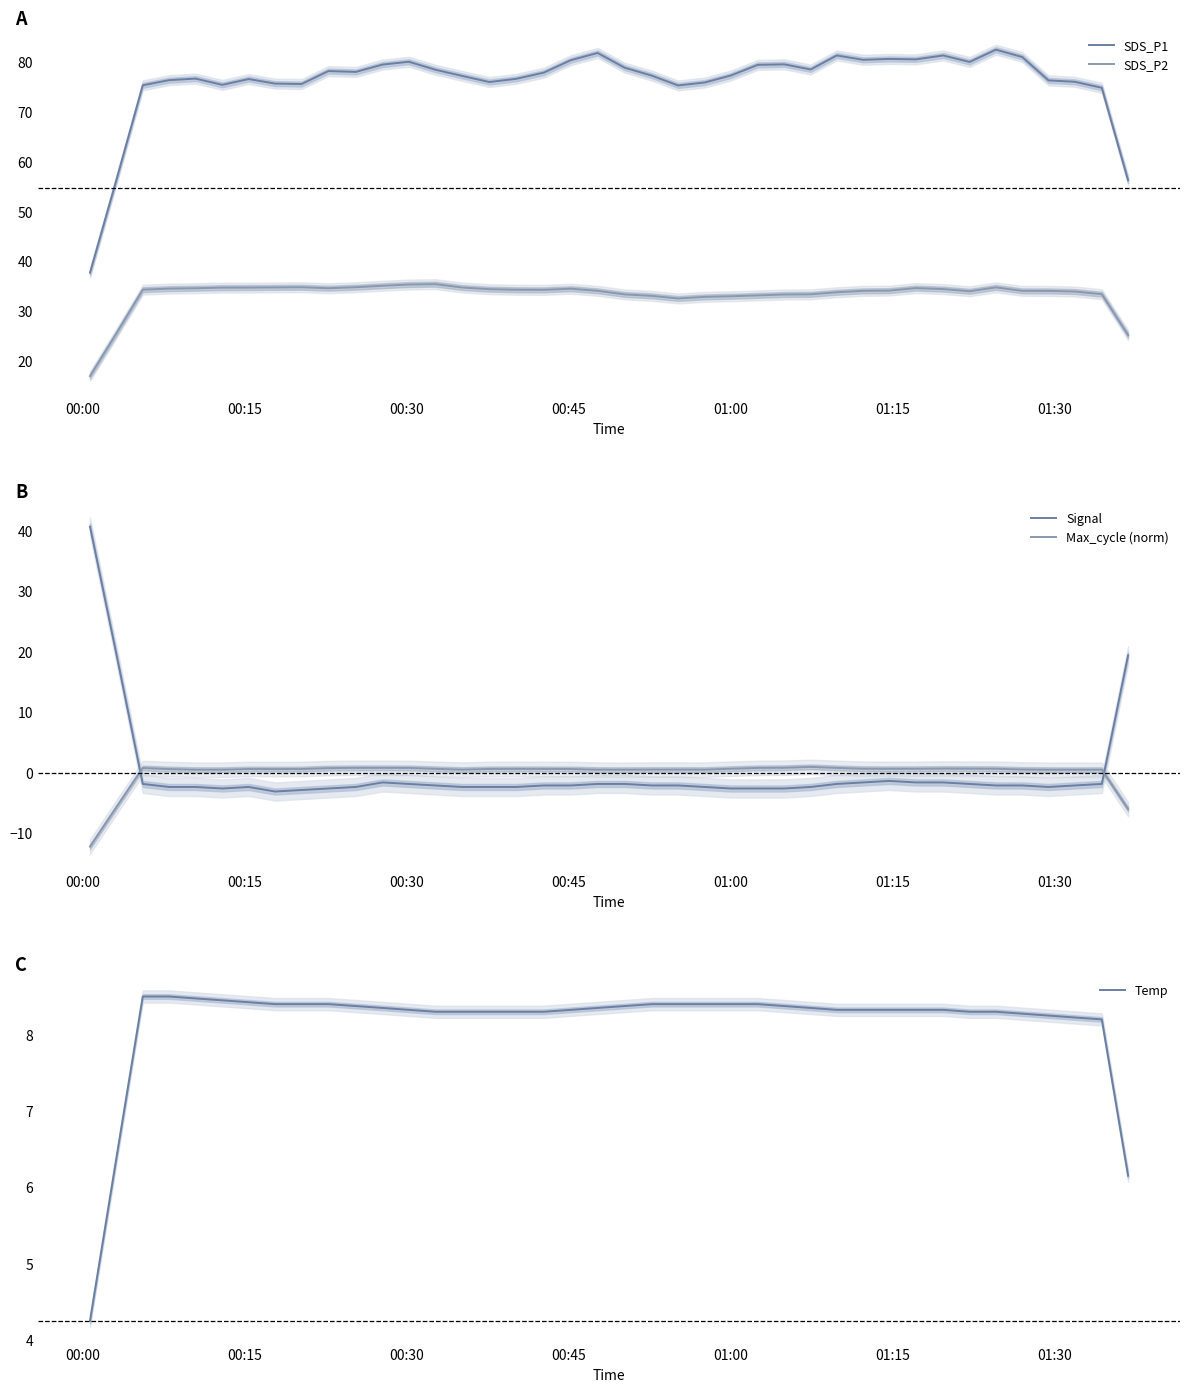

Count the number of categories in the chart.

40